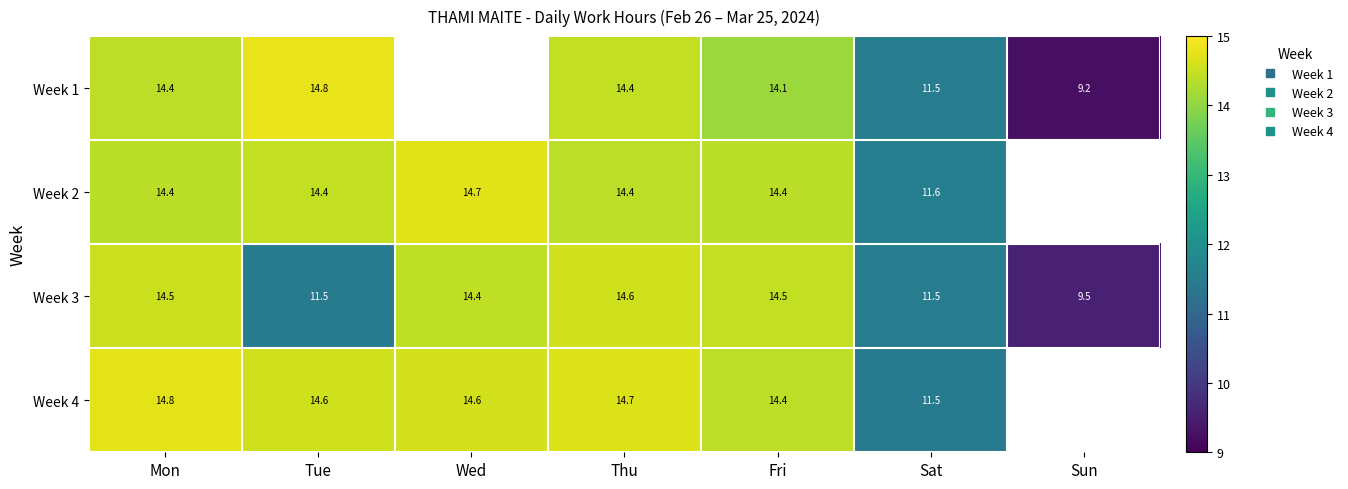

The value of Week 1 at Sat is 11.5. True or false?

True